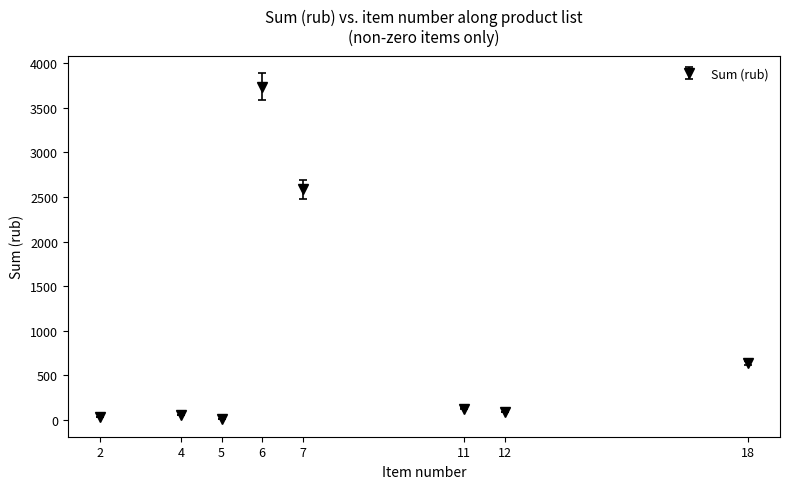

What is the greatest value displayed?

3739.3